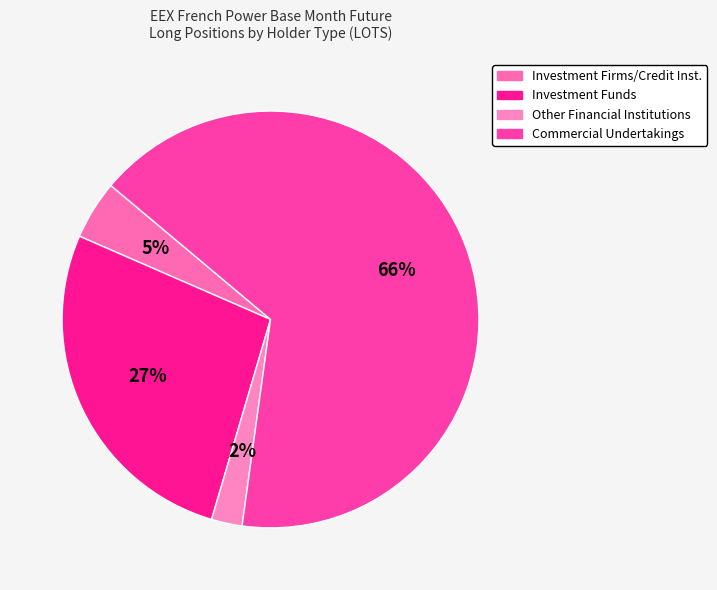

How many slices are in this pie chart?

4